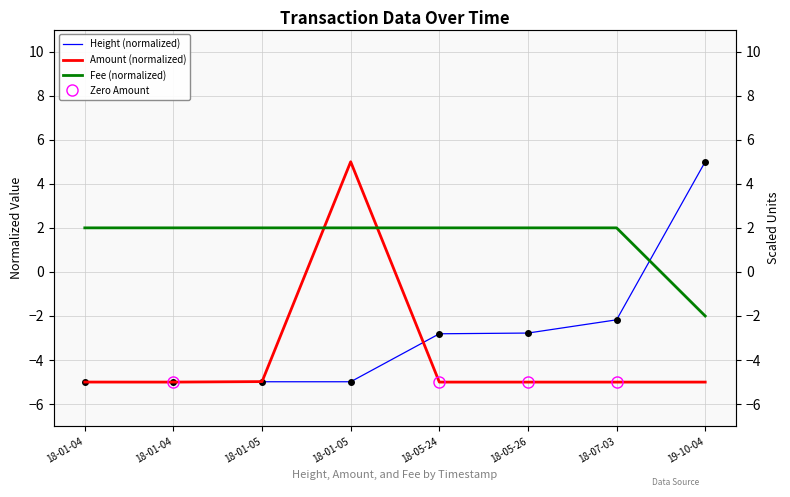

True or false: Amount and Height intersect in this chart.

True